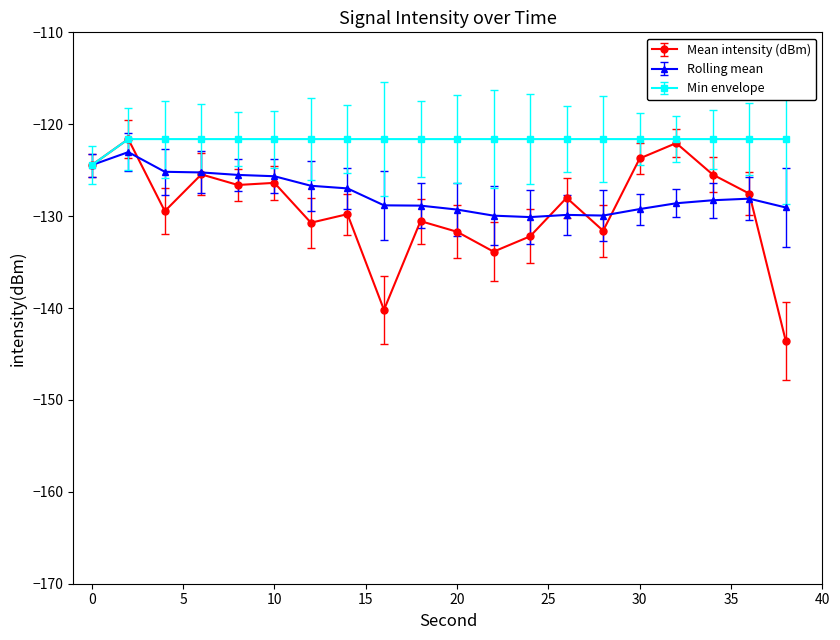

Does the chart display data point markers on the line(s)?

Yes